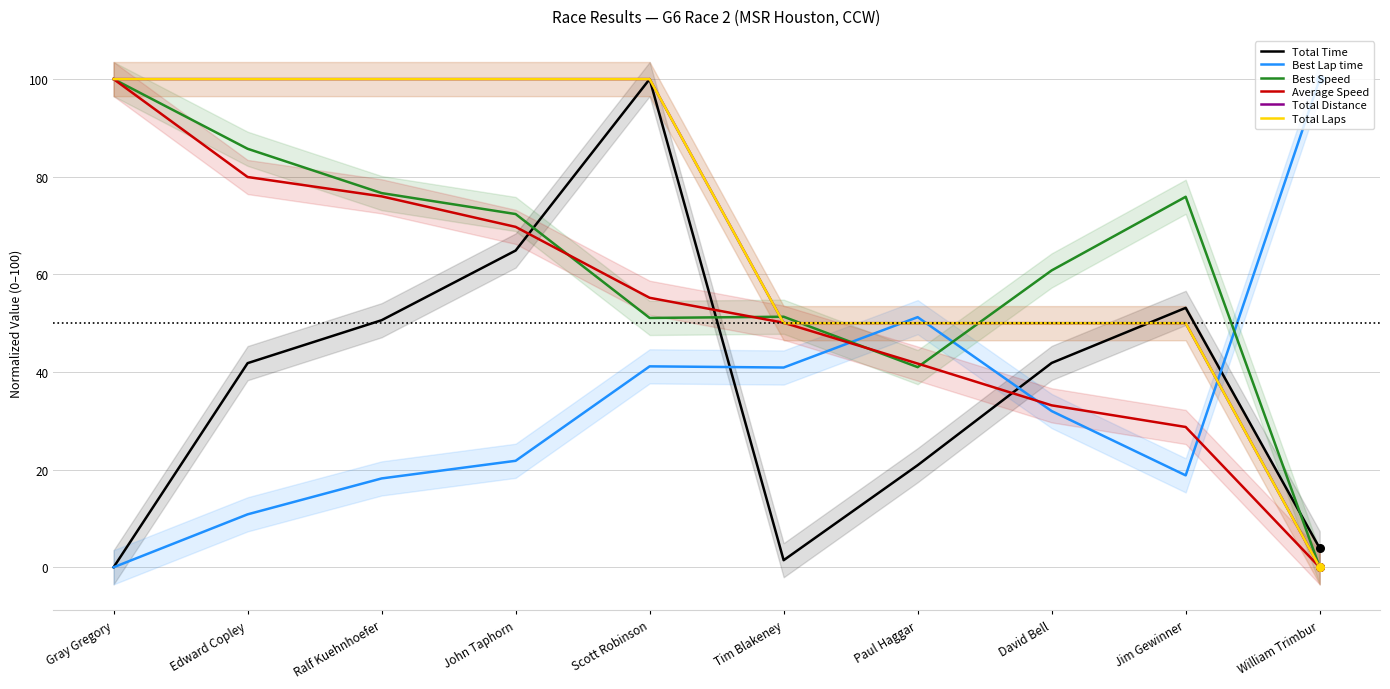

At how many categories does at least one series exceed 58?

8